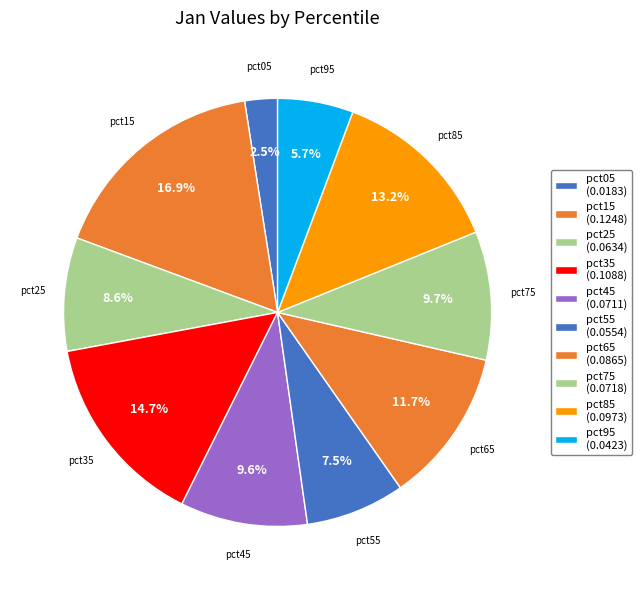

How many segments does this pie chart have?

10